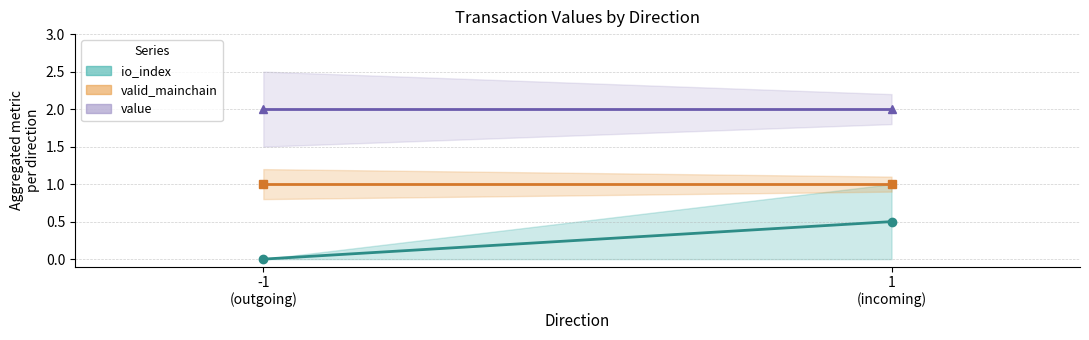

Rank the series by their average value, from lowest to highest.

io_index, valid_mainchain, value